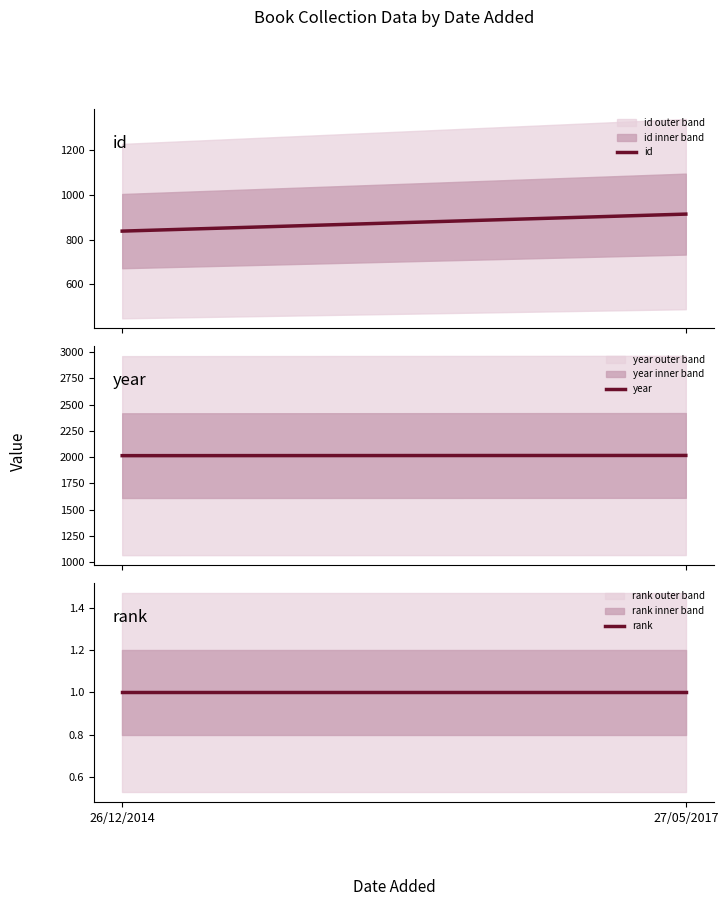

What are all the series names shown in the legend?

id, year, rank